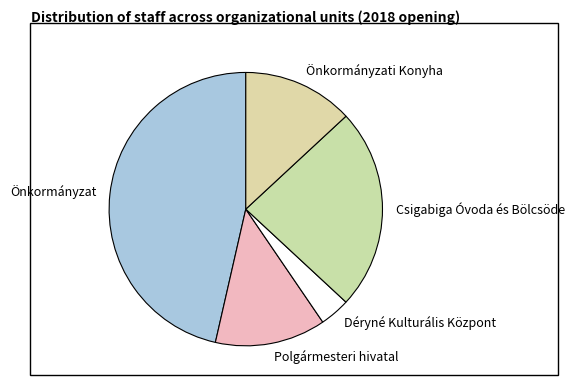

Approximately how many times larger is the value at Polgármesteri hivatal compared to Déryné Kulturális Központ?

3.7